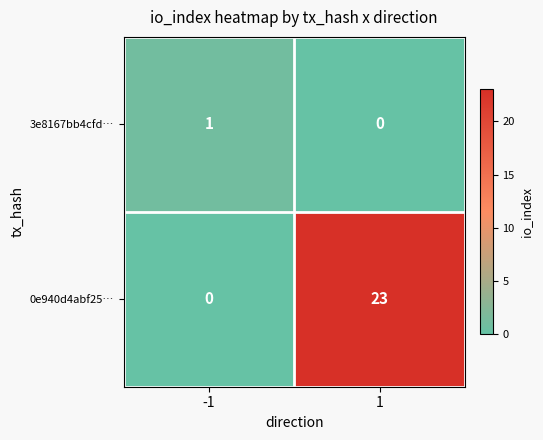

What is the total value across all series at 1?

23